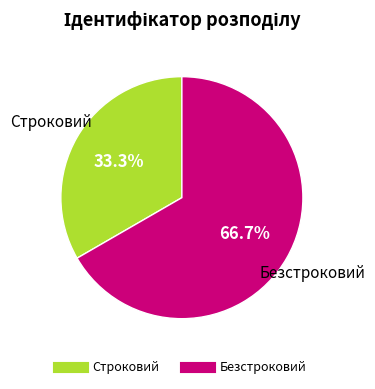

The Безстроковий slice represents 78% of the pie. True or false?

False